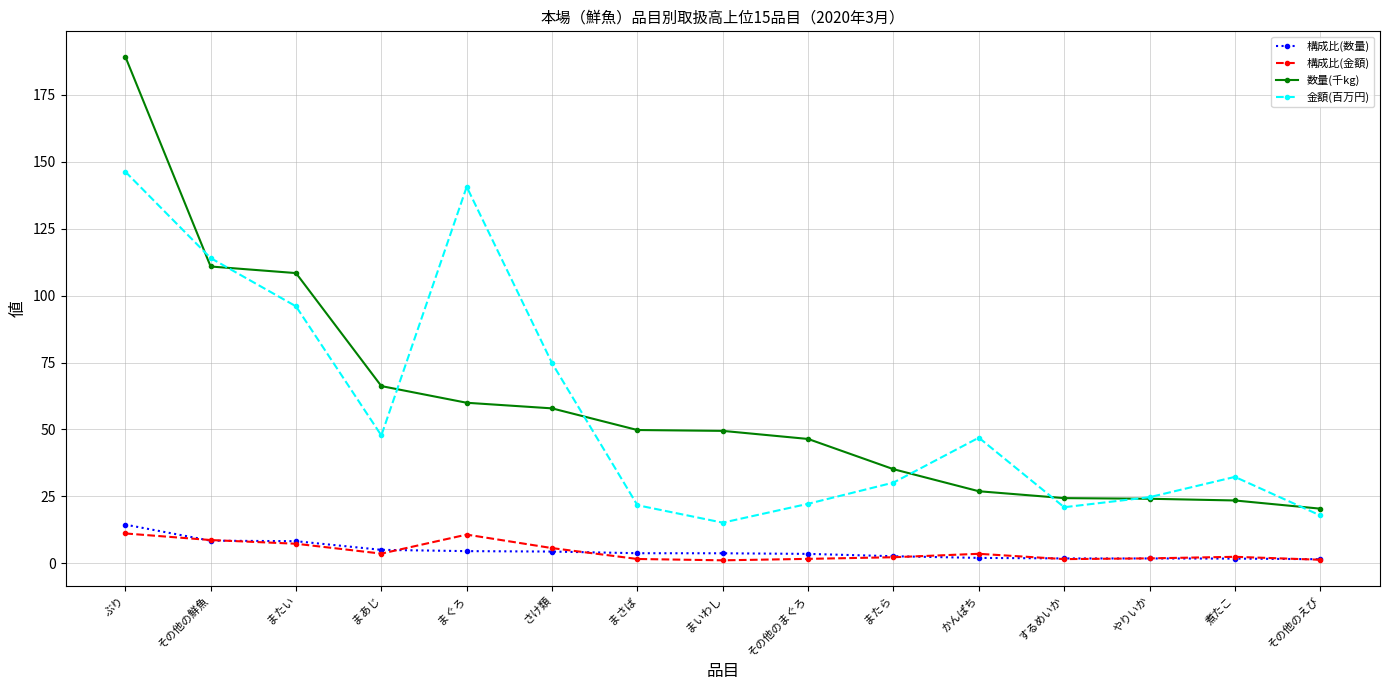

What are all the series names shown in the legend?

構成比(数量), 構成比(金額), 数量(千kg), 金額(百万円)